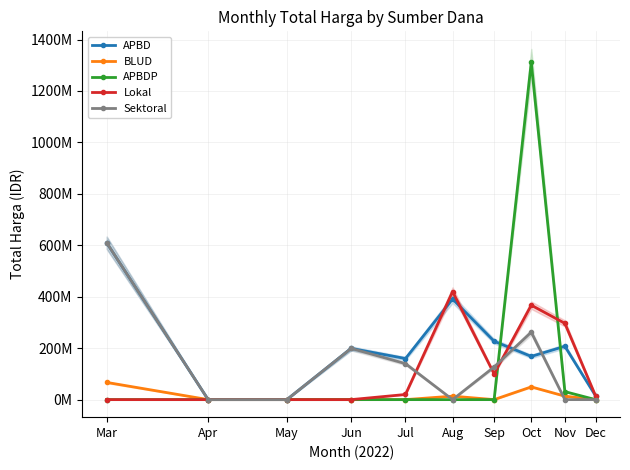

At which label is APBDP closest to 655650075?

Nov